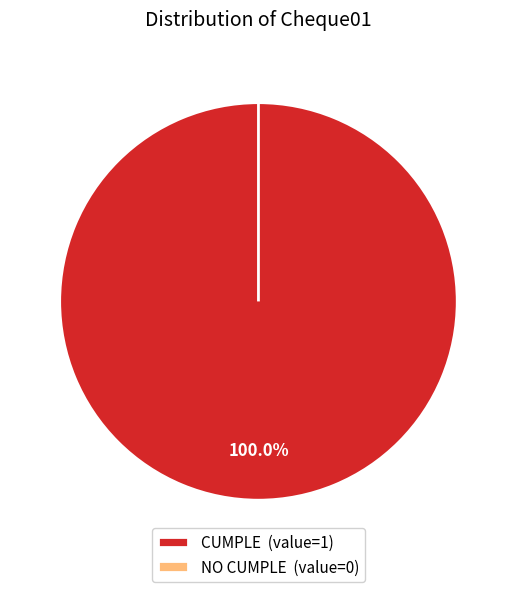

Combined, do CUMPLE and NO CUMPLE account for over 50%?

Yes